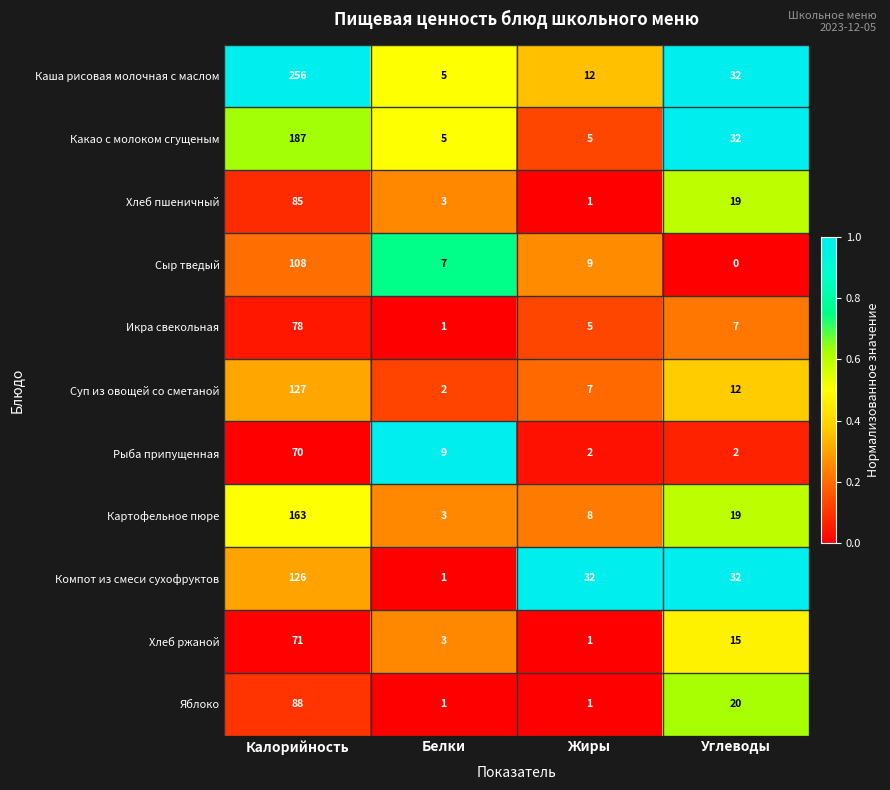

Between Белки and Углеводы, which series saw the biggest shift?

Компот из смеси сухофруктов